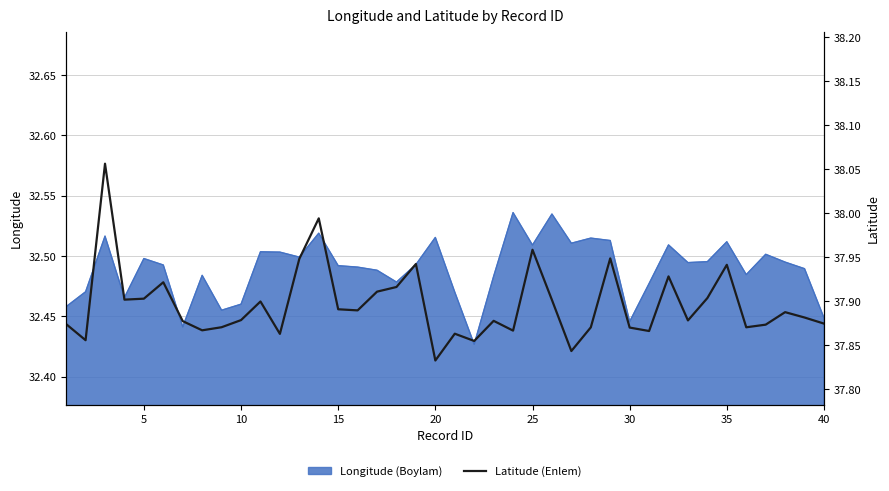

The value of Longitude (Boylam) at 10 is 20.1. True or false?

False